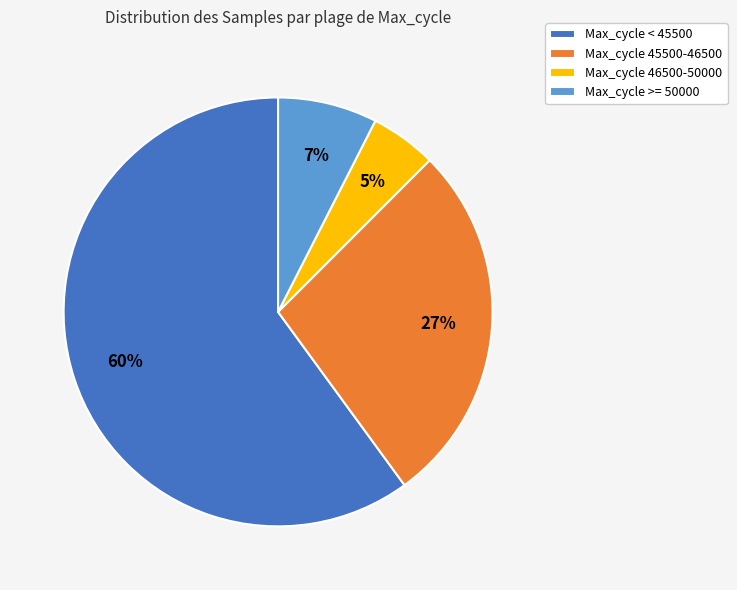

Does Max_cycle < 45500 account for over 50% of the chart?

Yes